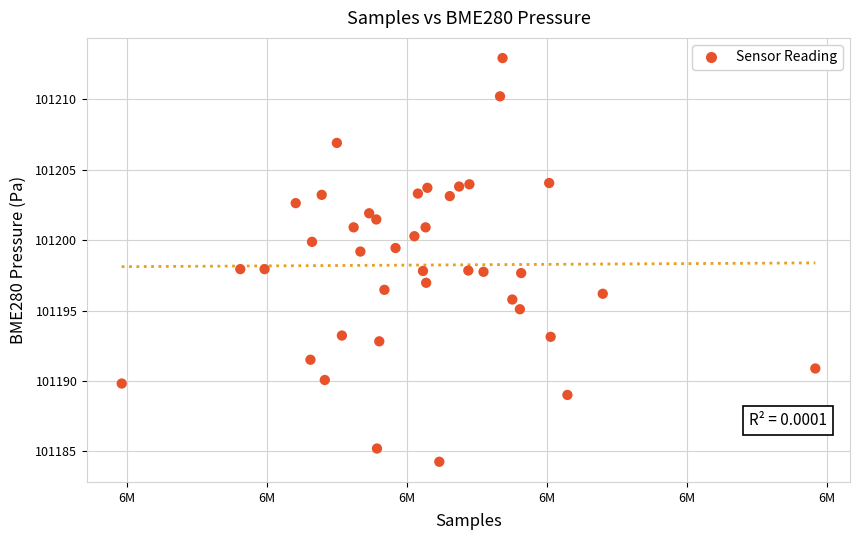

What is the range of Y values (max minus min)?

28.7